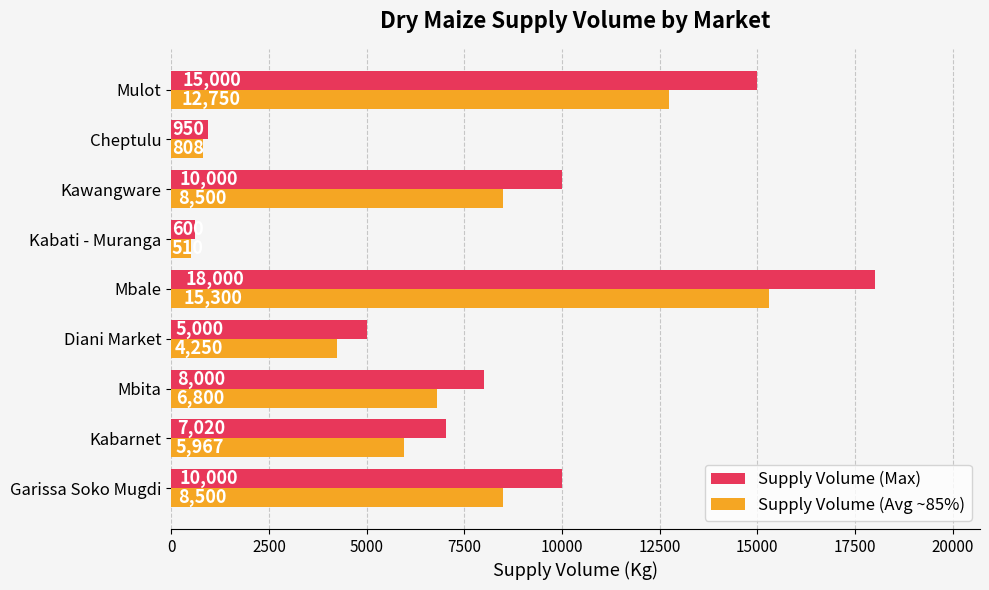

Count the number of categories in the chart.

9